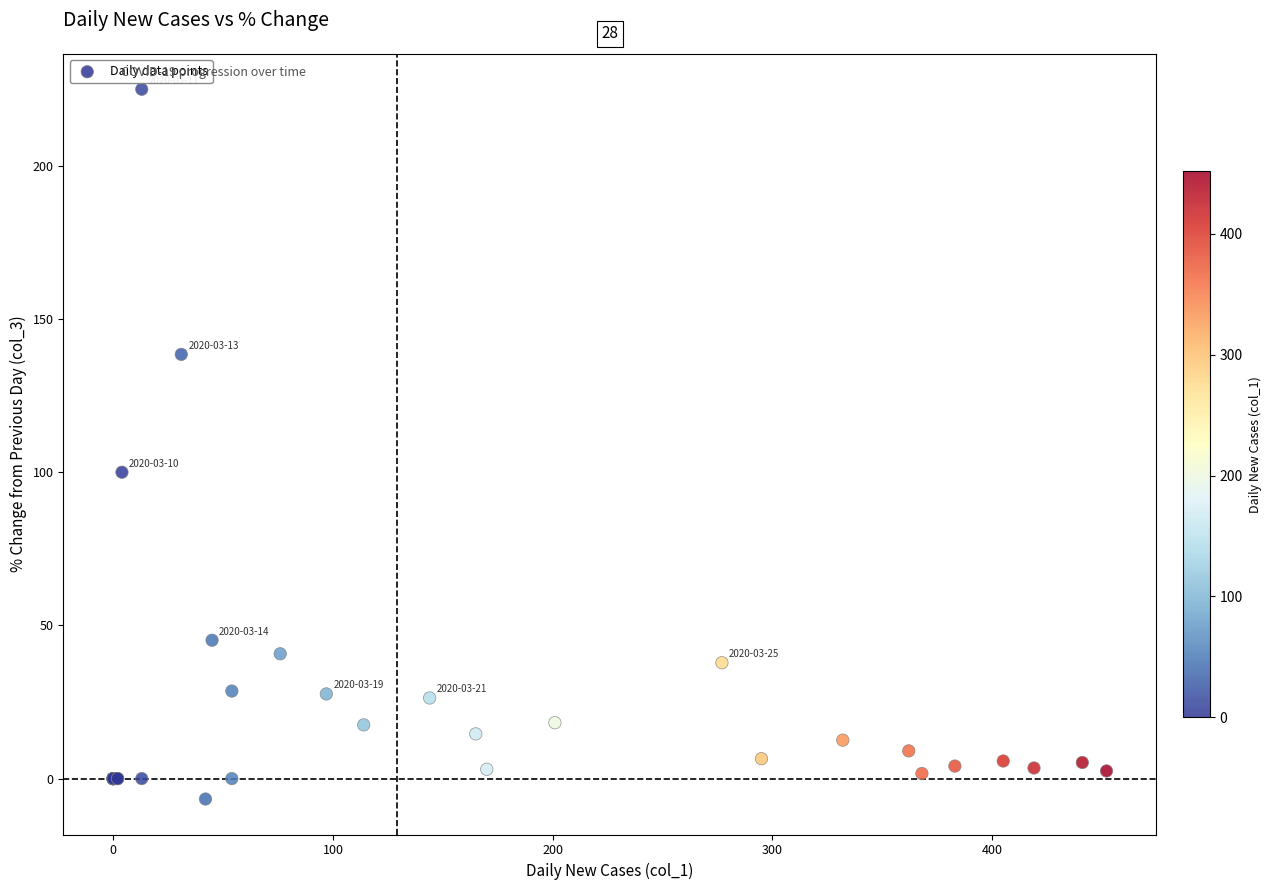

What Y value in the scatter plot is closest to 109?

100.0